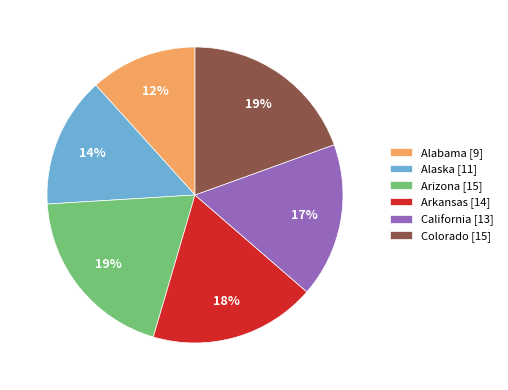

To the nearest percent, what is the combined percentage of Alabama [9] and California [13]?

29%